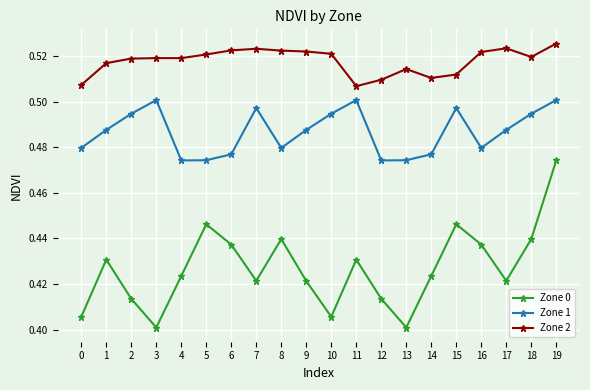

Which series has the largest range (max minus min)?

Zone 0